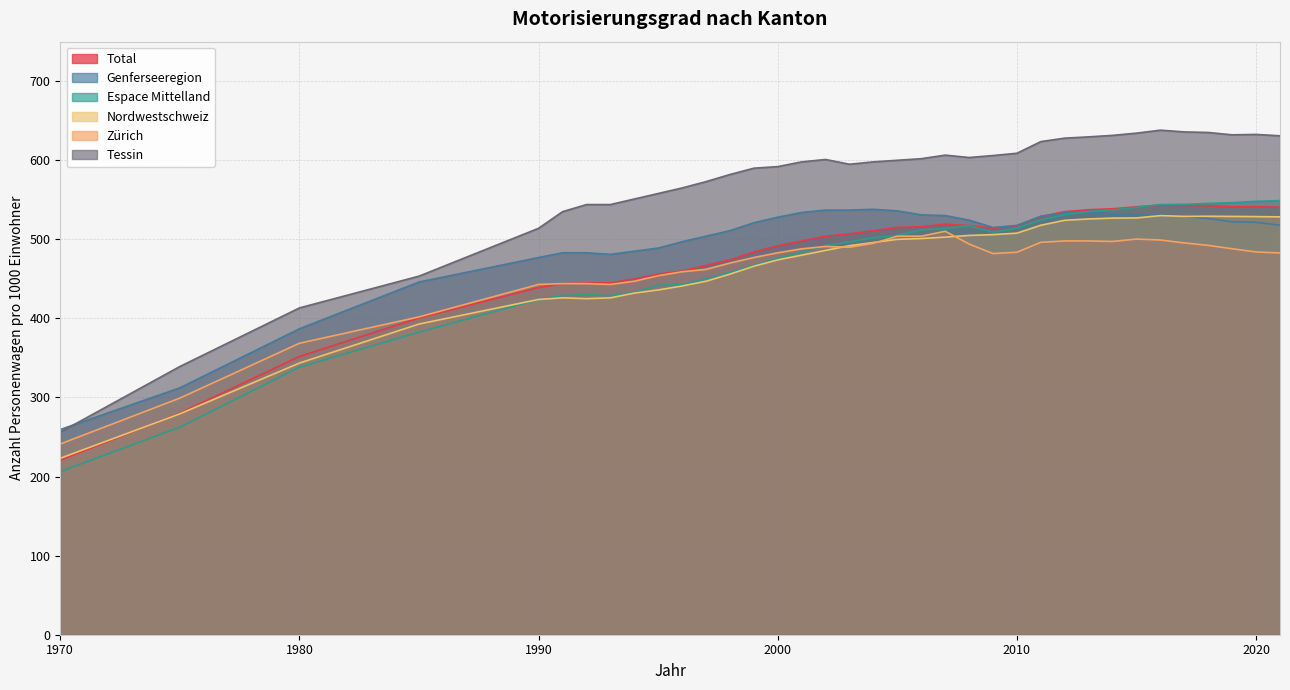

Where is Genferseeregion nearest to the value 398?

1980